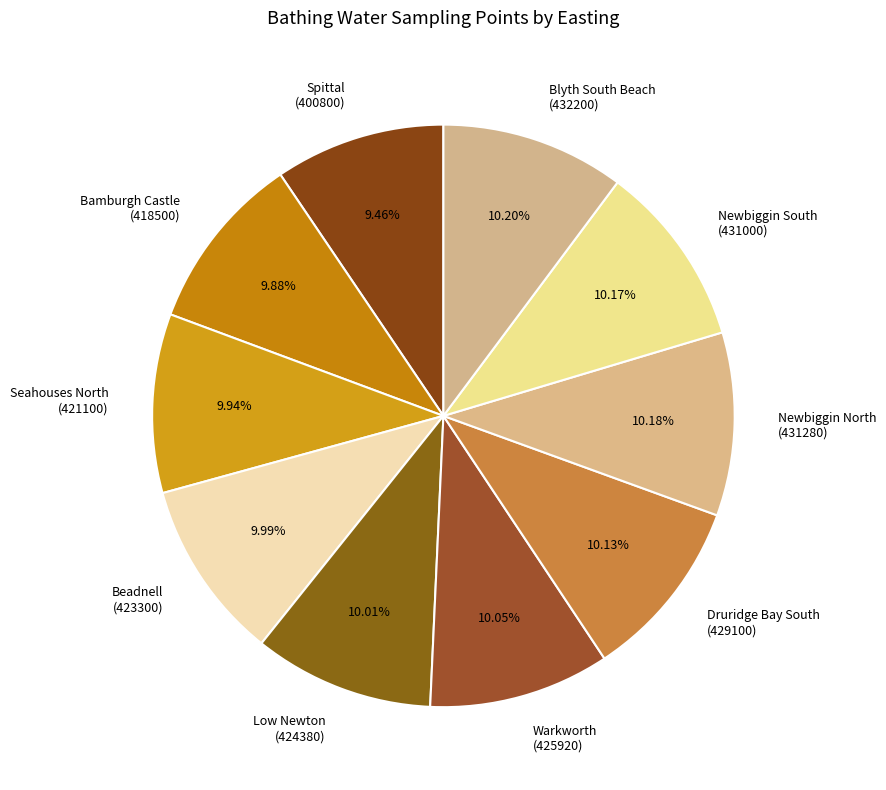

Count the number of slices in the pie.

10